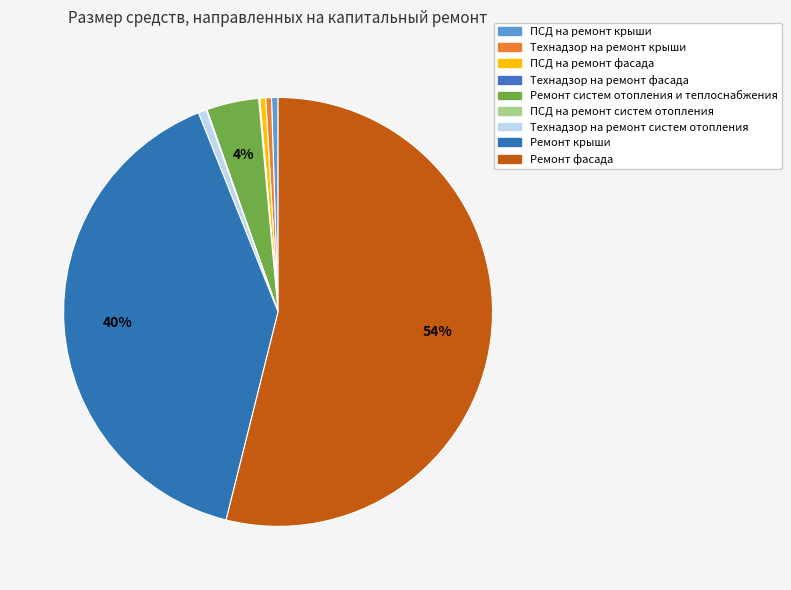

True or false: Ремонт крыши accounts for 40% of the total.

True